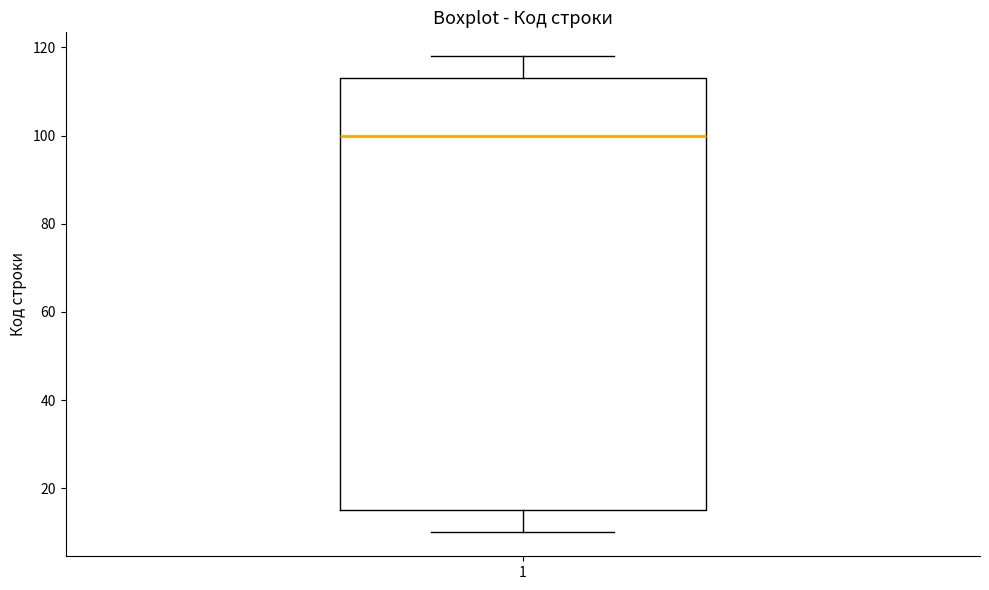

Transcribe this box plot: give where the median line is, the range the box spans, and where the two whiskers end, as read against the y-axis. The values are not printed on the chart, so give them approximately, as read against the axis.

median 100, box 16 to 114, whiskers 10 to 118